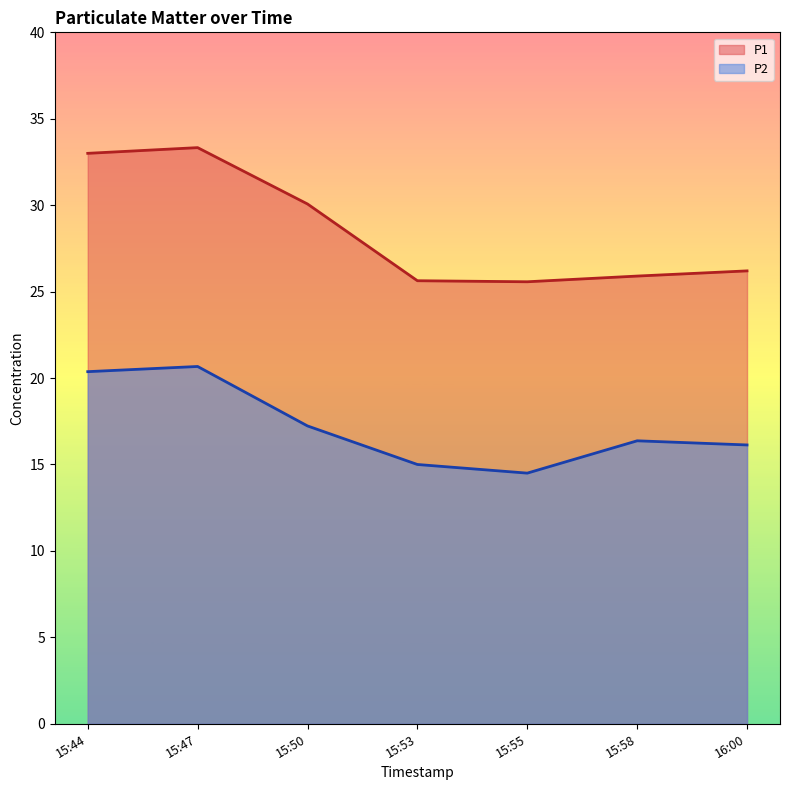

What is the total value across all series at 15:53?

40.6